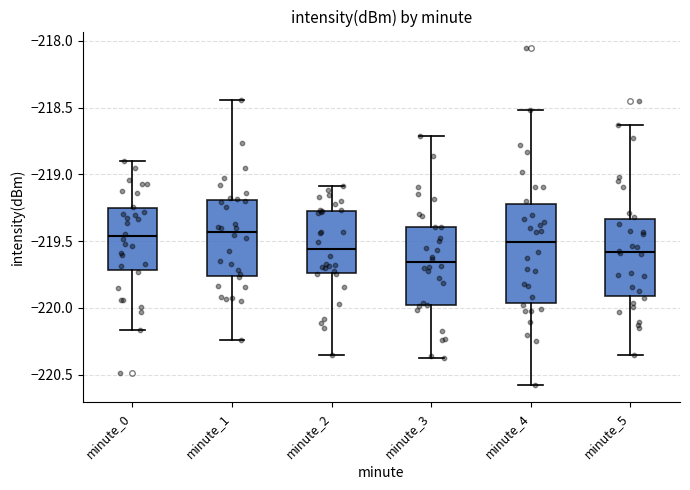

Where does the upper whisker of the box for minute_2 end on the y-axis? The values are not printed on the chart, so give them approximately, as read against the axis.

-219.10